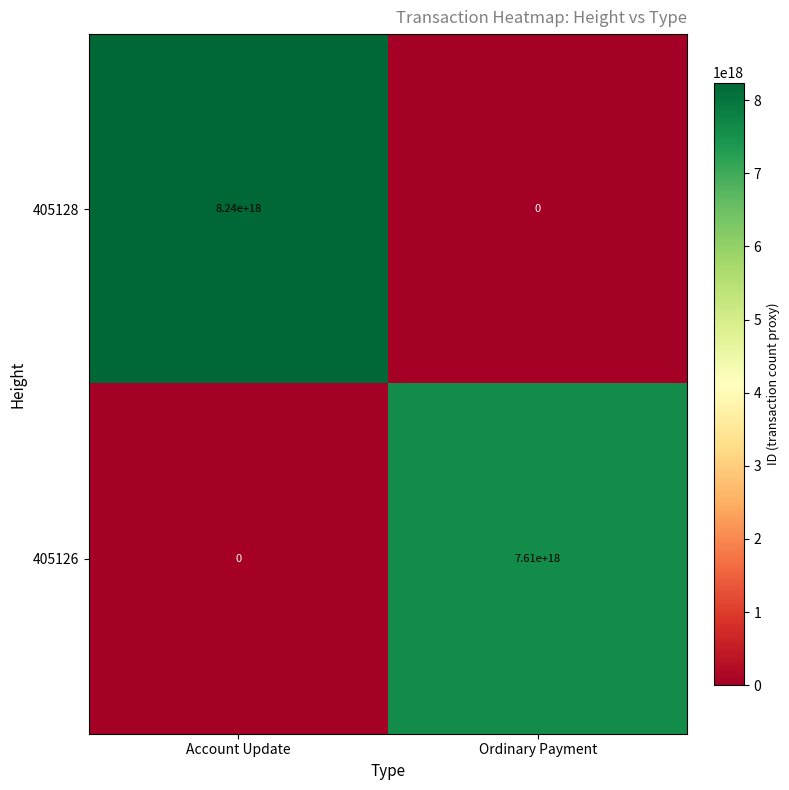

How many distinct data groups are displayed?

2